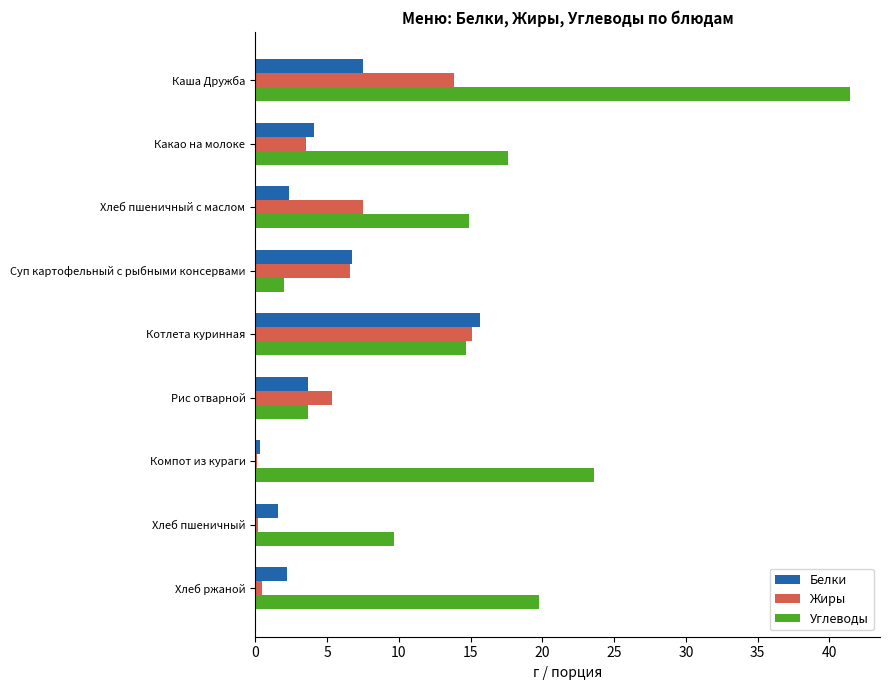

What is the maximum value for Жиры?

15.1